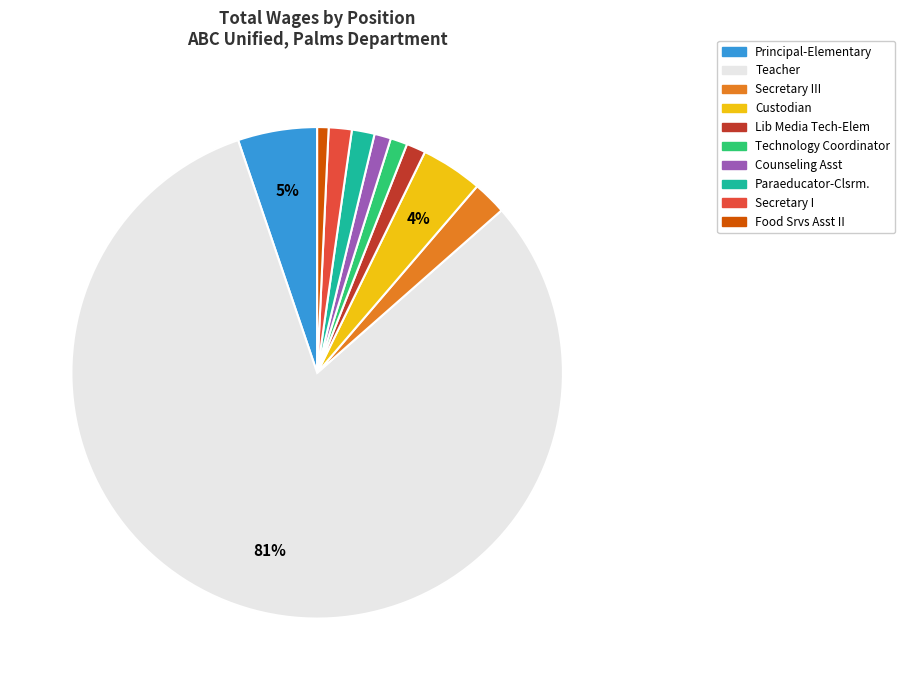

Does Teacher account for over 50% of the chart?

Yes